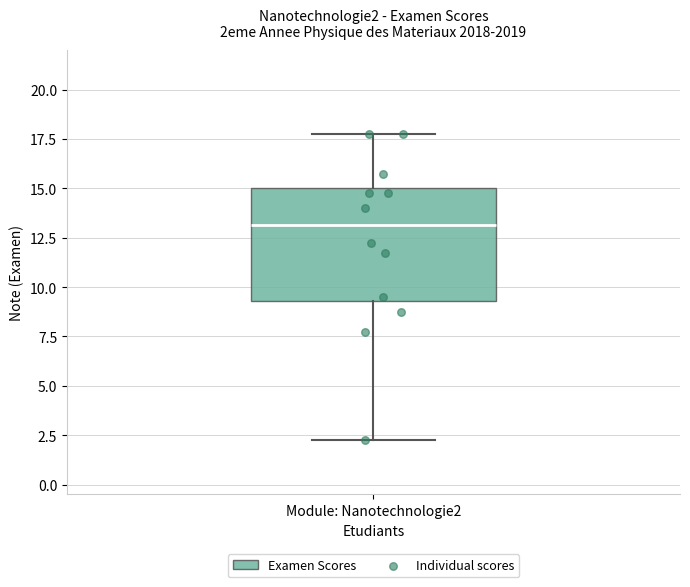

Read this box plot against the y-axis: the position of the median line, the range covered by the box, and the ends of both whiskers. The values are not printed on the chart, so give them approximately, as read against the axis.

median 13.0, box 9.5 to 15.0, whiskers 2.5 to 18.0